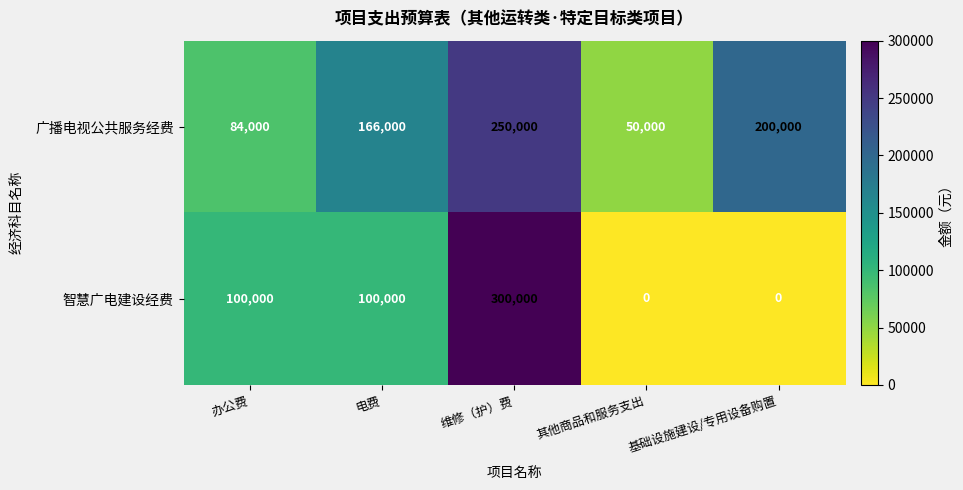

What is the sum of all 智慧广电建设经费 values?

500000